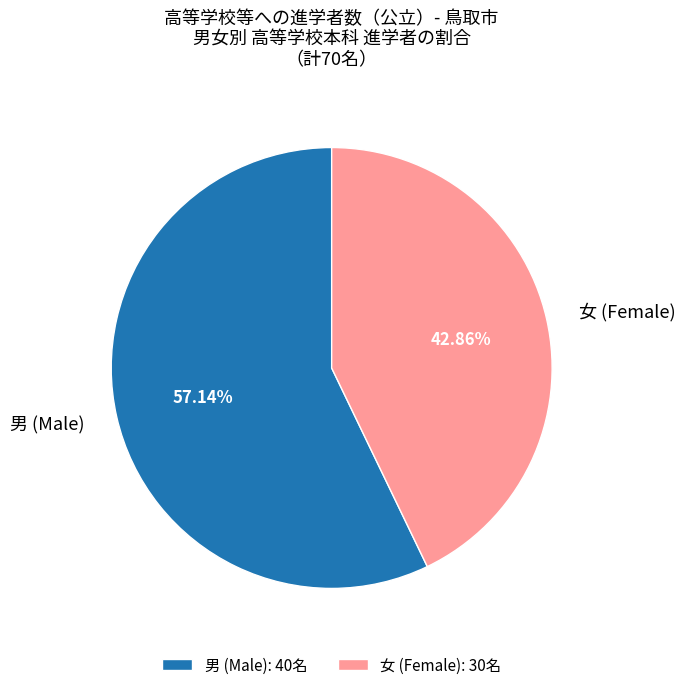

Which has a higher value, 女 (Female) or 男 (Male)?

男 (Male)